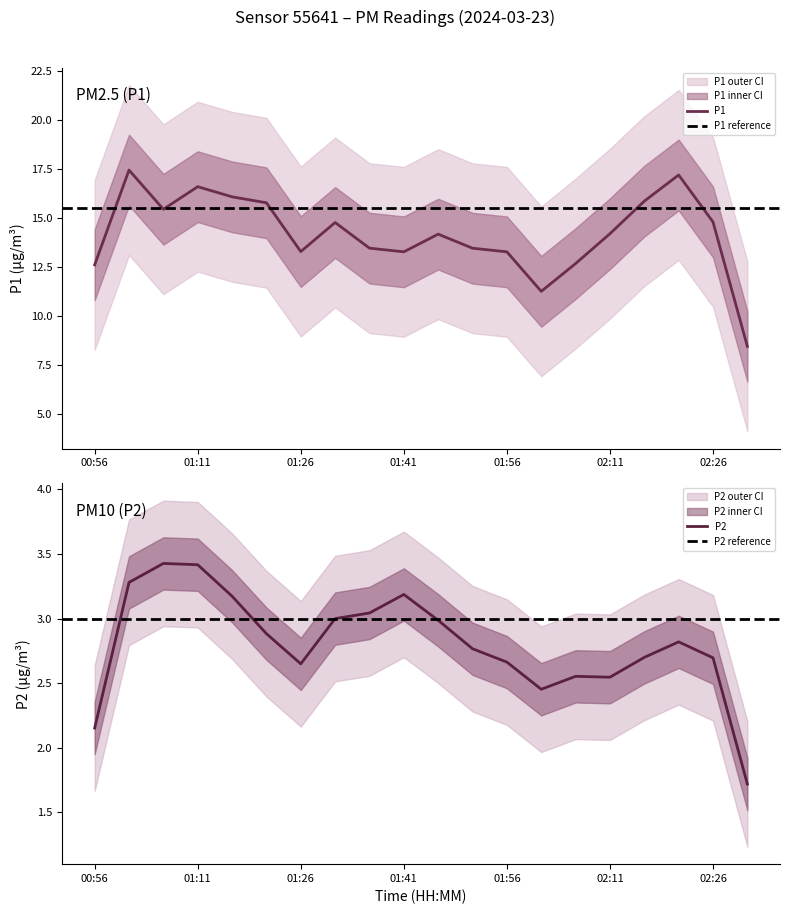

True or false: P1 has more than 2 points higher than both neighbors.

True